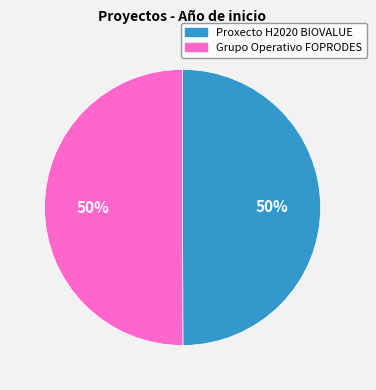

To the nearest percent, what is the average slice percentage?

50%